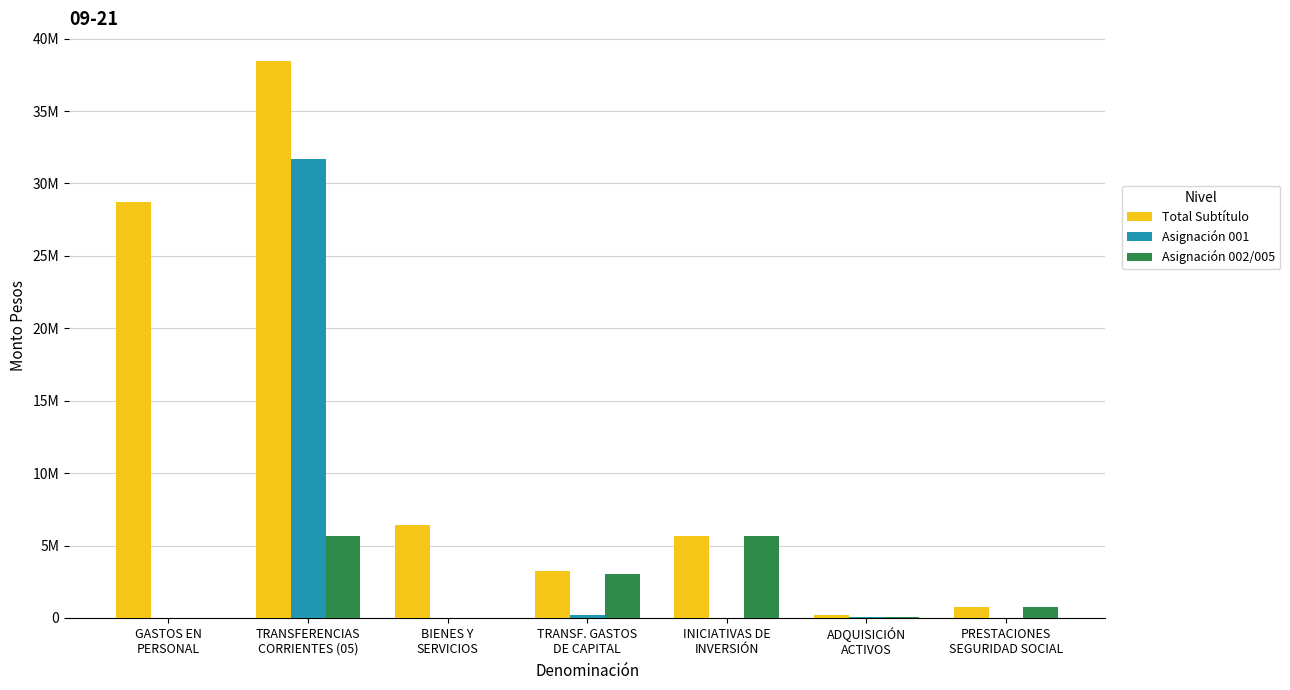

What are all the series names shown in the legend?

Total Subtítulo, Asignación 001, Asignación 002/005